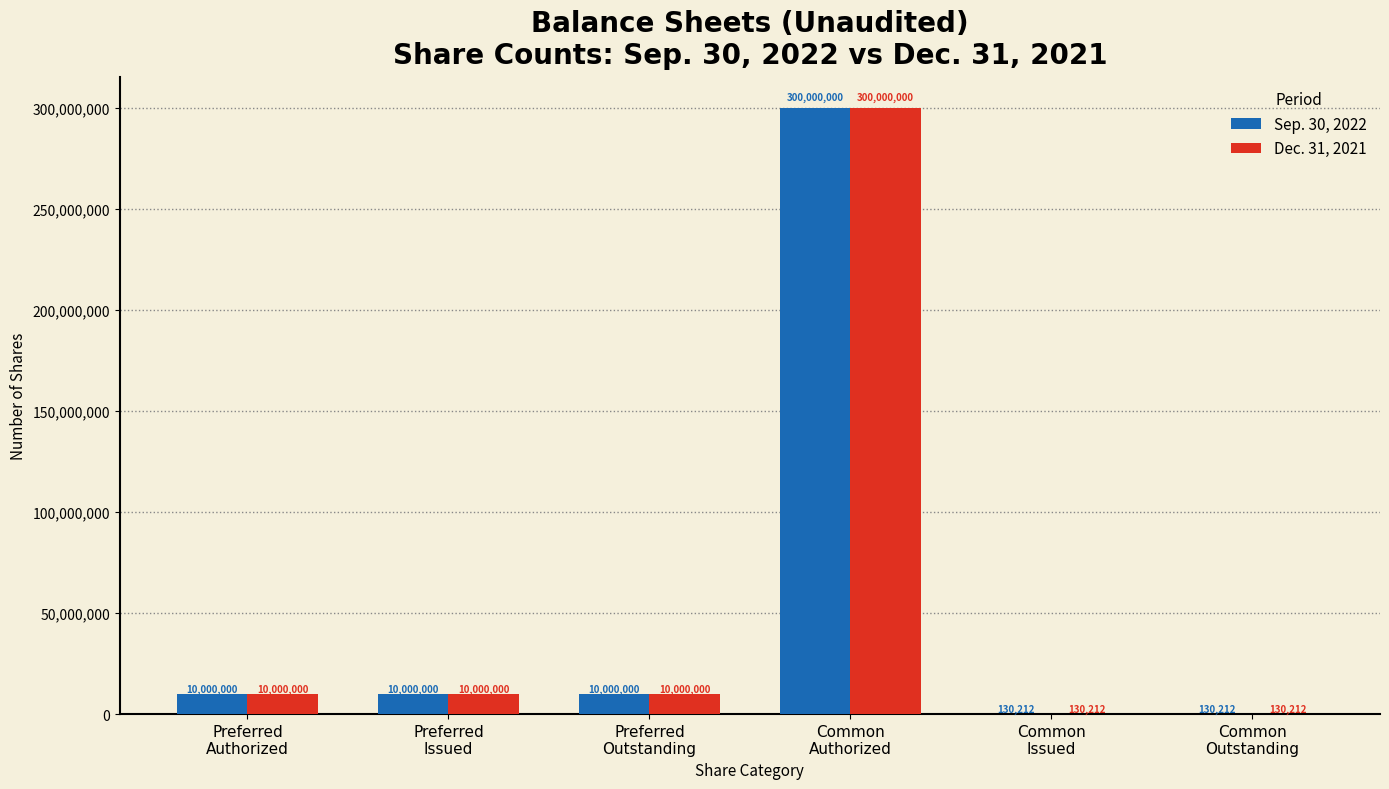

Count the number of categories in the chart.

6